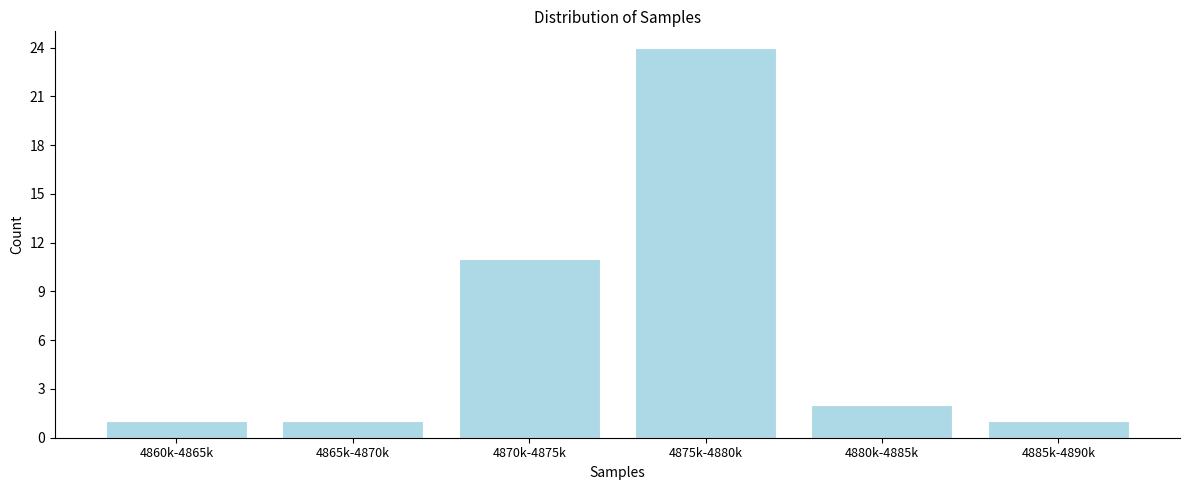

Reading left to right, transcribe all the data shown in this chart.

1	1	11	24	2	1